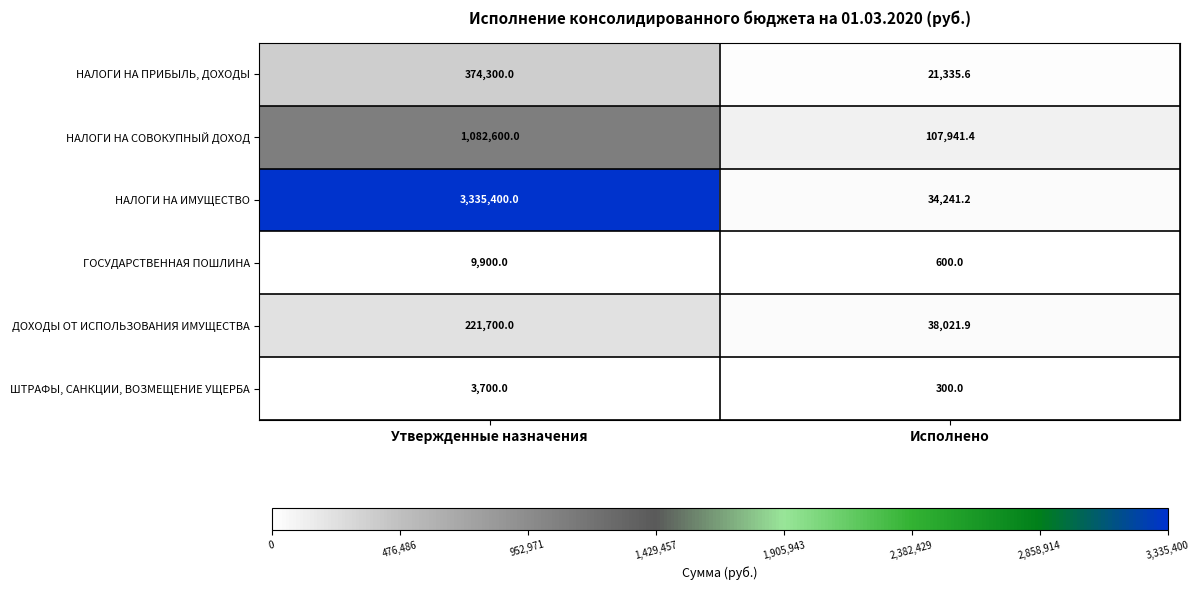

What is the maximum value for ШТРАФЫ, САНКЦИИ, ВОЗМЕЩЕНИЕ УЩЕРБА?

3700.0